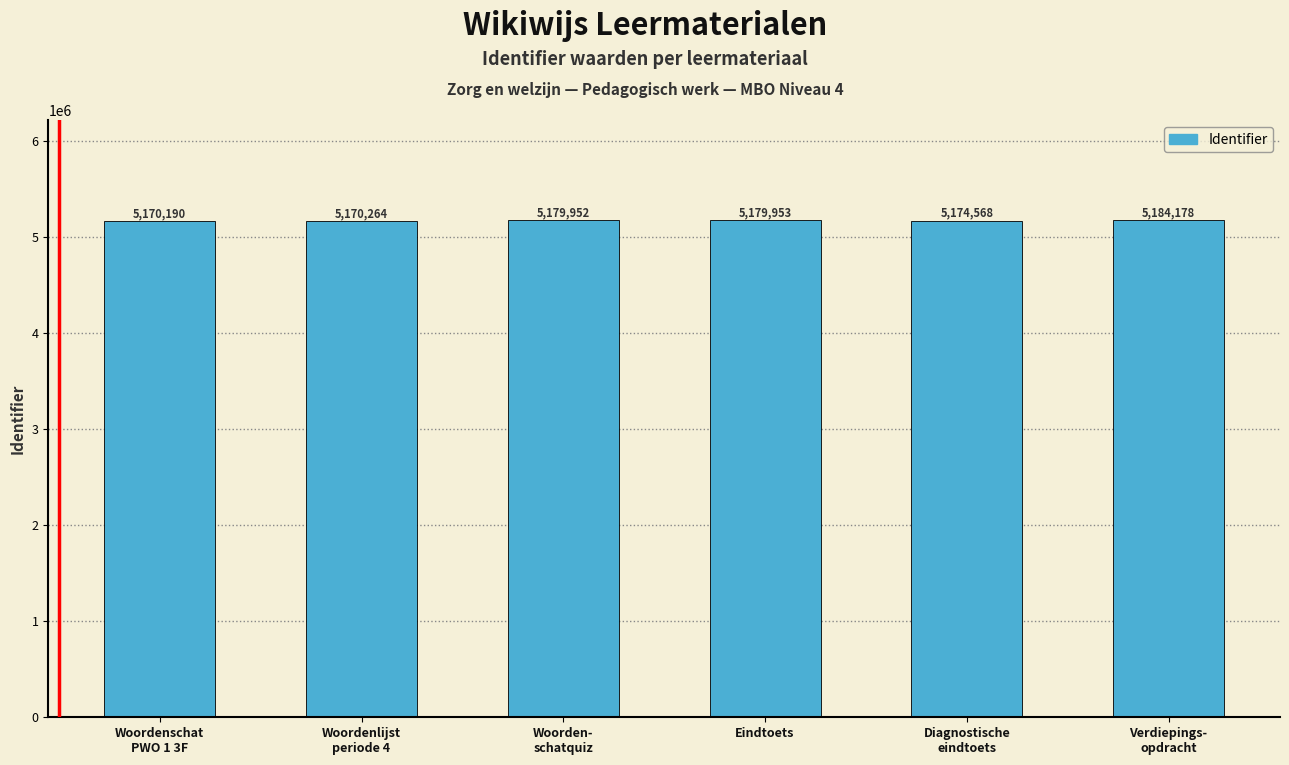

Which category has the lowest value across all series?

Woordenschat
PWO 1 3F